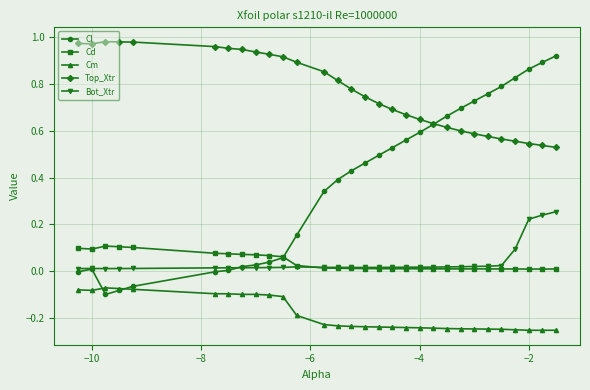

List the series in order of their peak value, lowest first.

Cm, Cd, Bot_Xtr, Cl, Top_Xtr